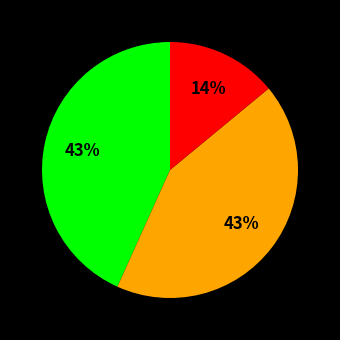

Is there a majority slice in this chart?

No